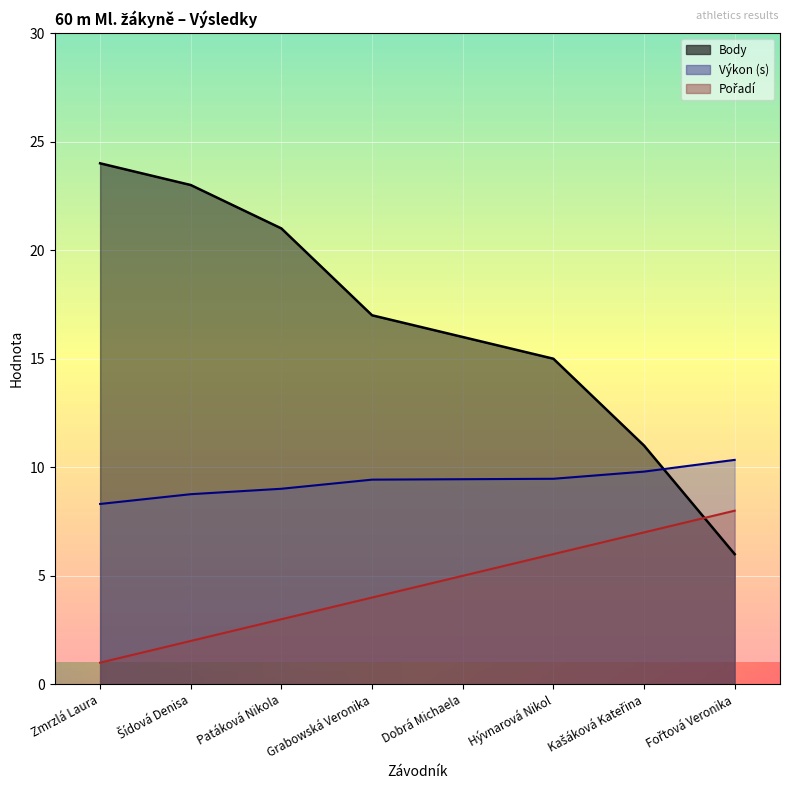

What are all the series names shown in the legend?

Pořadí, Výkon, Body